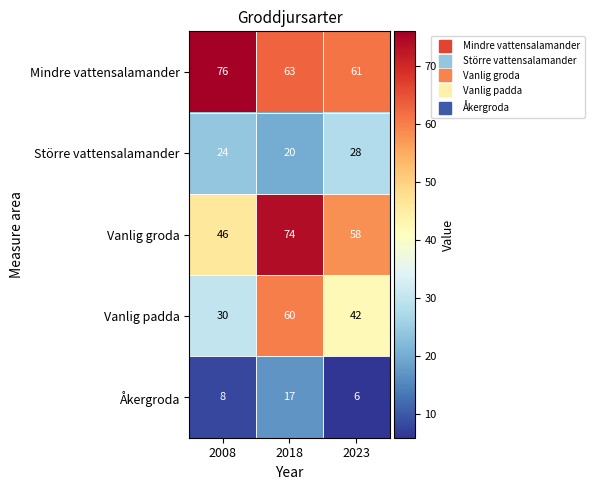

Count the number of categories in the chart.

3